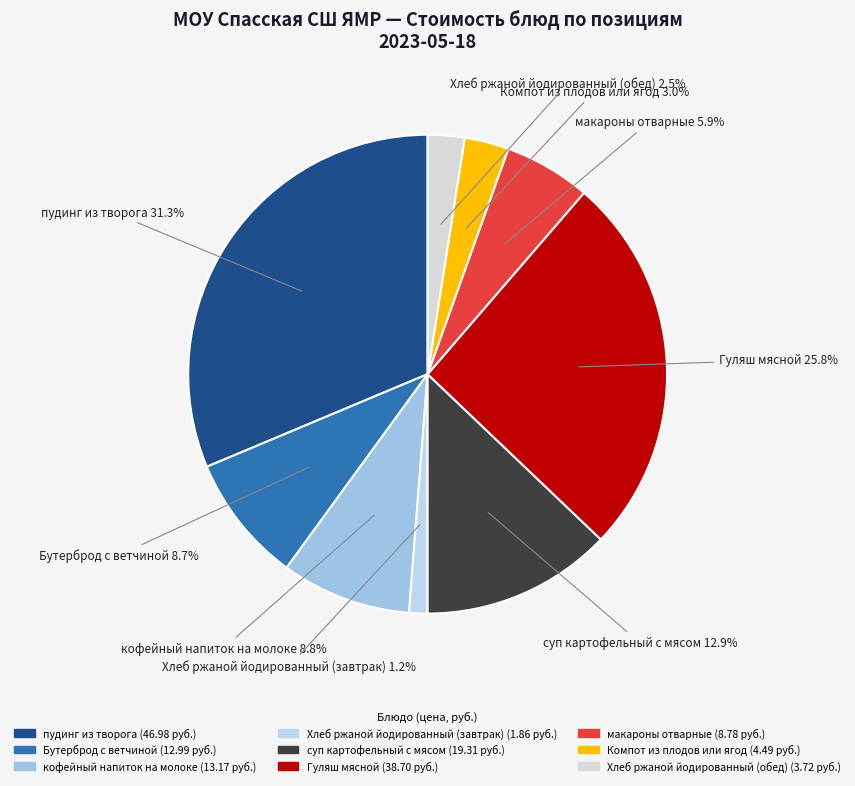

What is the smallest slice in the pie chart?

Хлеб ржаной йодированный (завтрак)